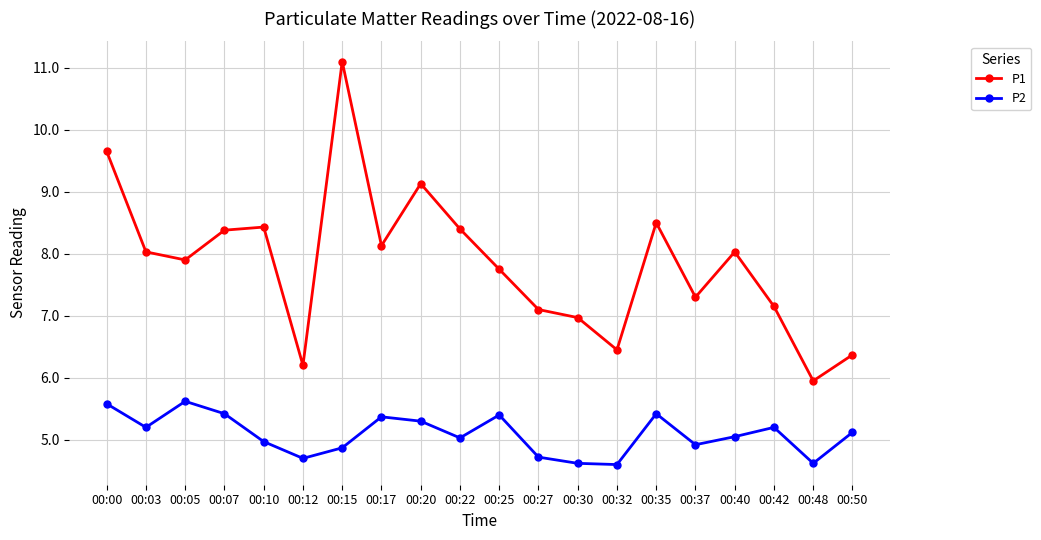

True or false: P2 and P1 intersect in this chart.

False